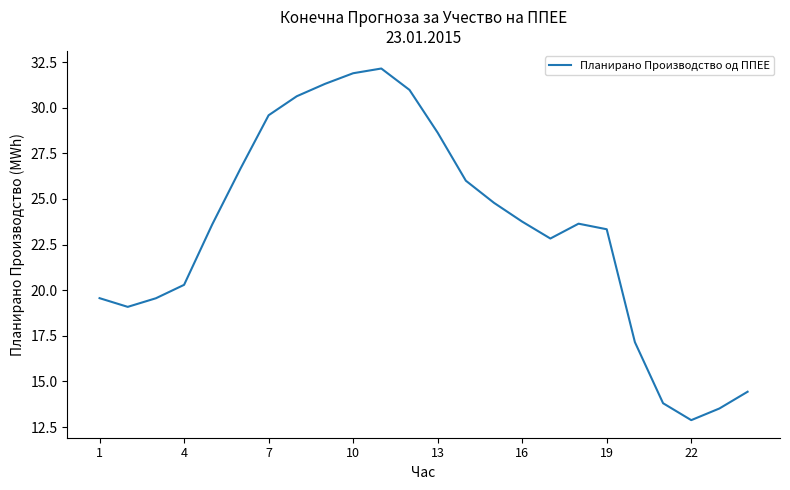

What is the minimum value shown in the chart?

12.9